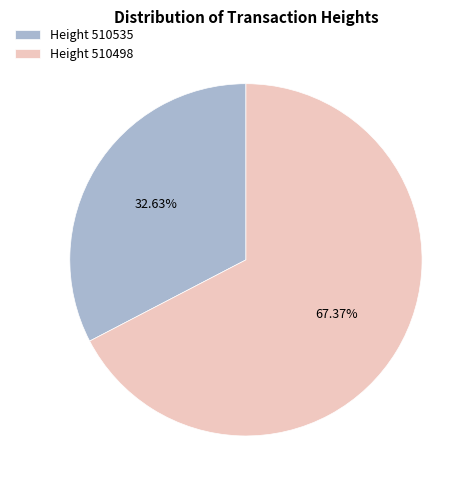

Combined, do Height 510535 and Height 510498 account for over 50%?

Yes